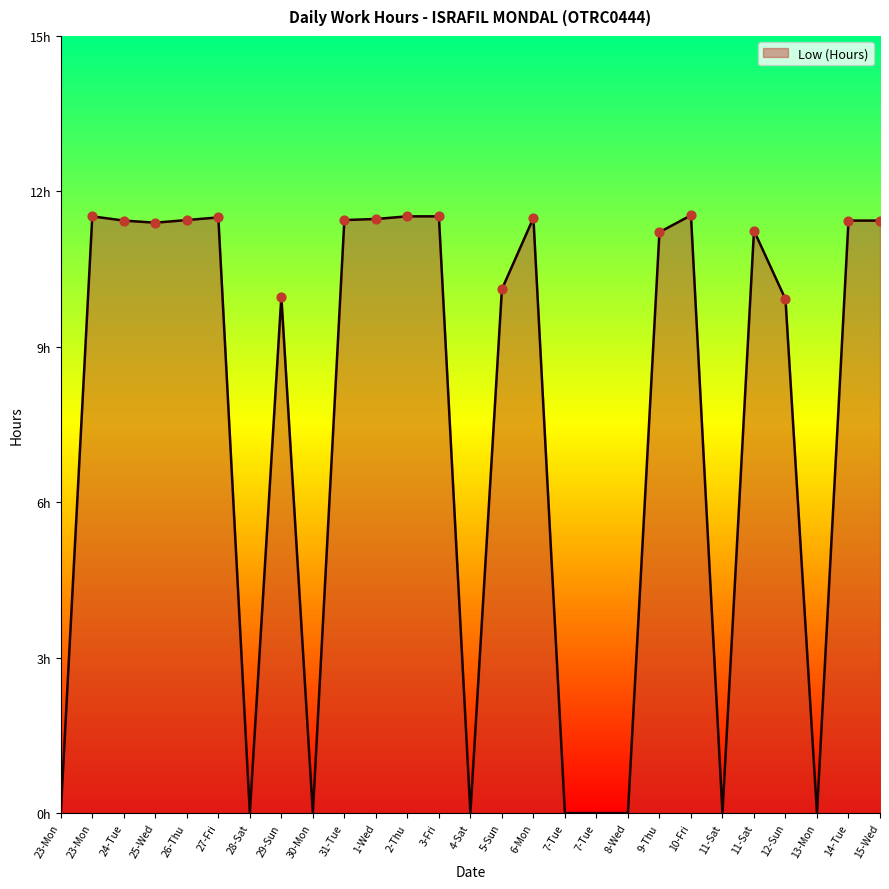

What is the change in value from 25-Wed to 26-Thu?

+0.1